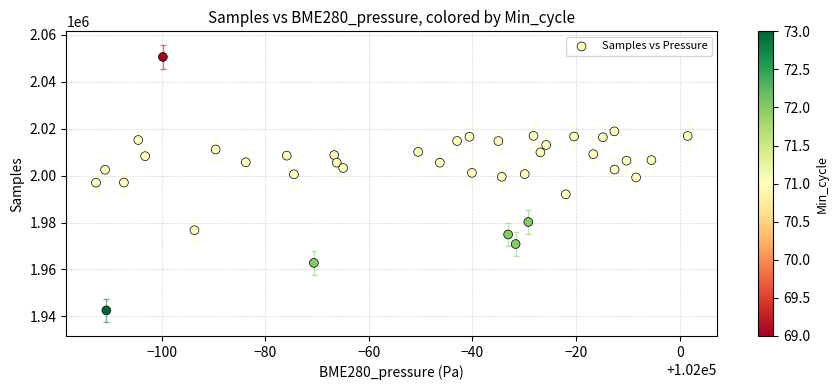

What is the range of Y values (max minus min)?

107967